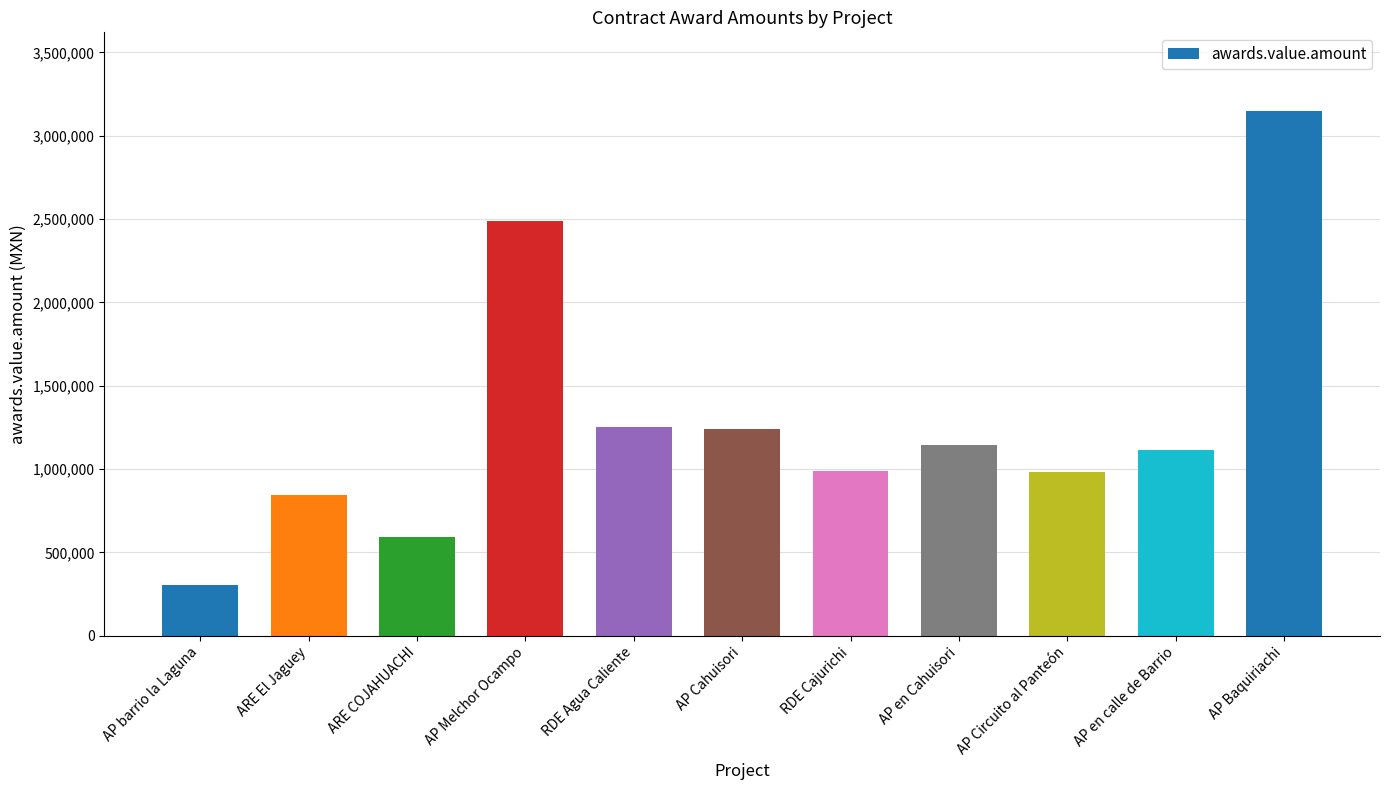

What is the difference between the second highest and minimum values?

2181045.7